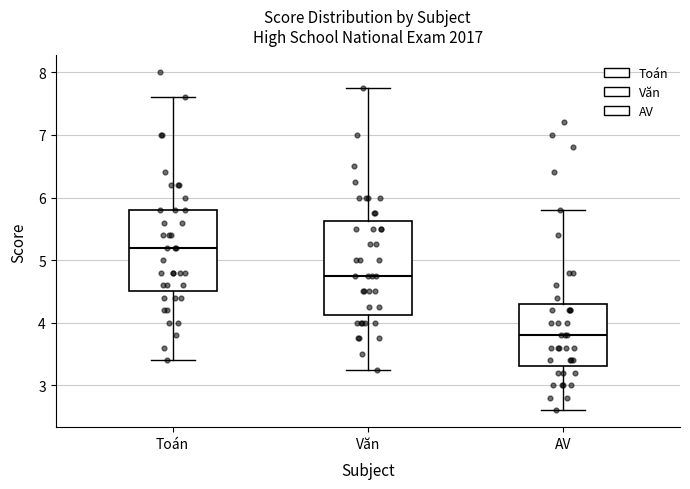

Which box has the highest median line?

Toán